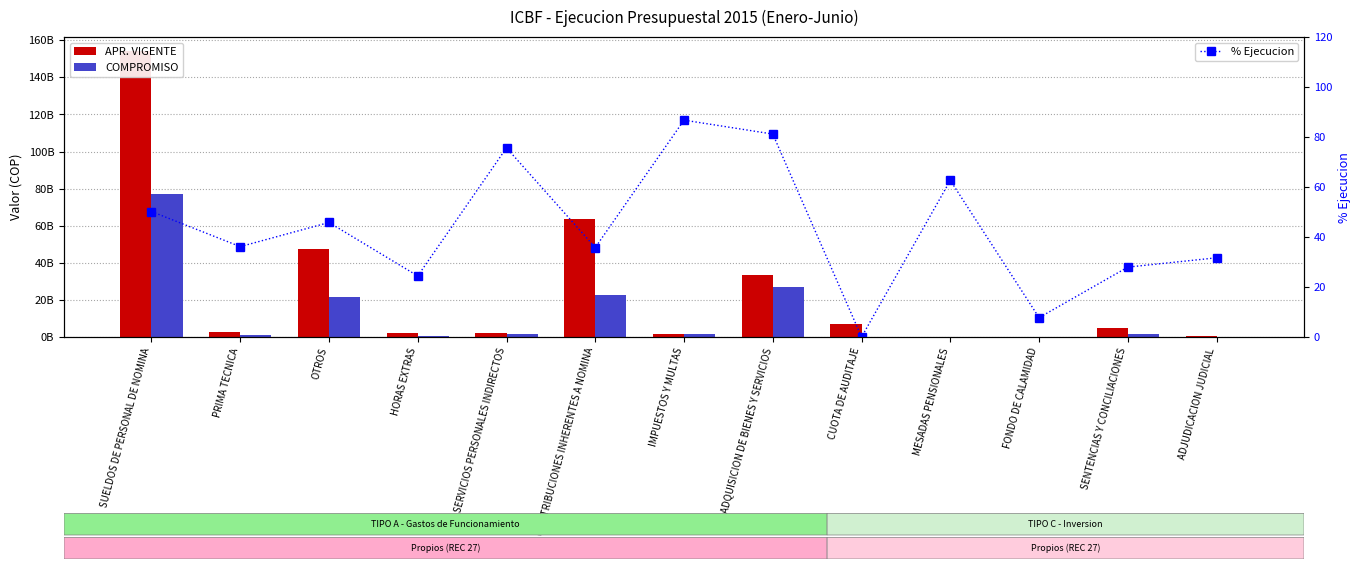

Does the chart contain any negative values?

No